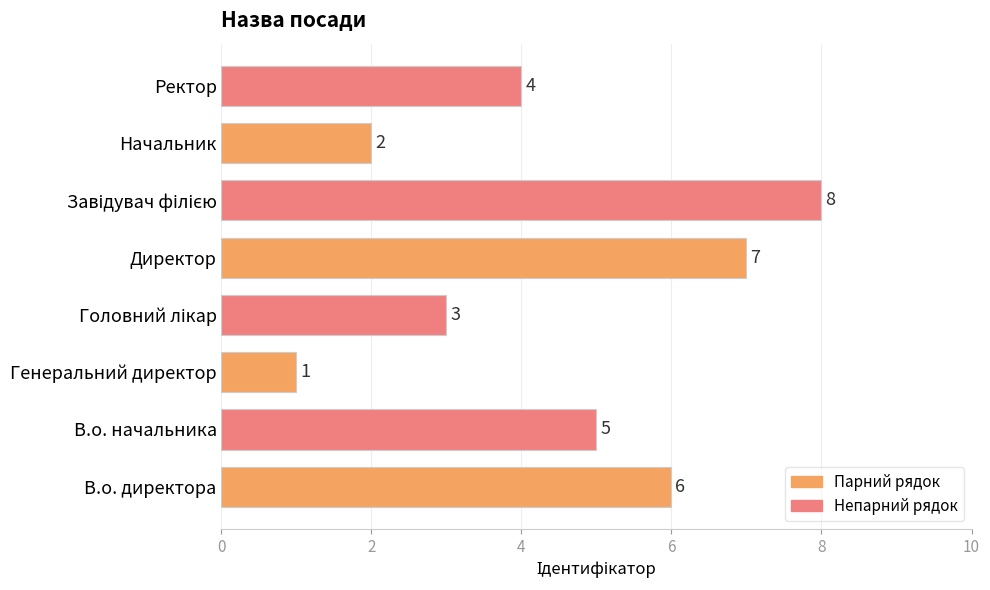

What is the difference between the second highest and minimum values?

6